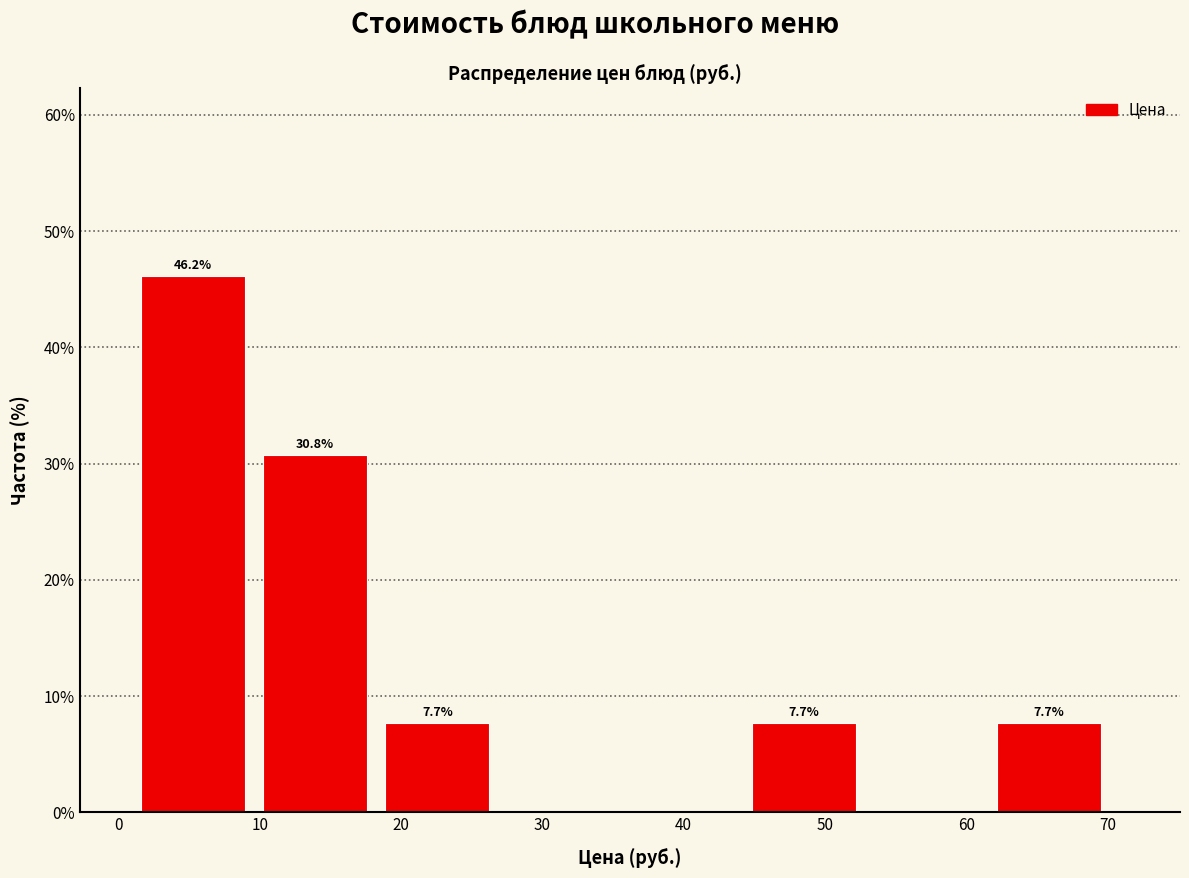

Over which range of the x-axis is the bar tallest?

2 to 10